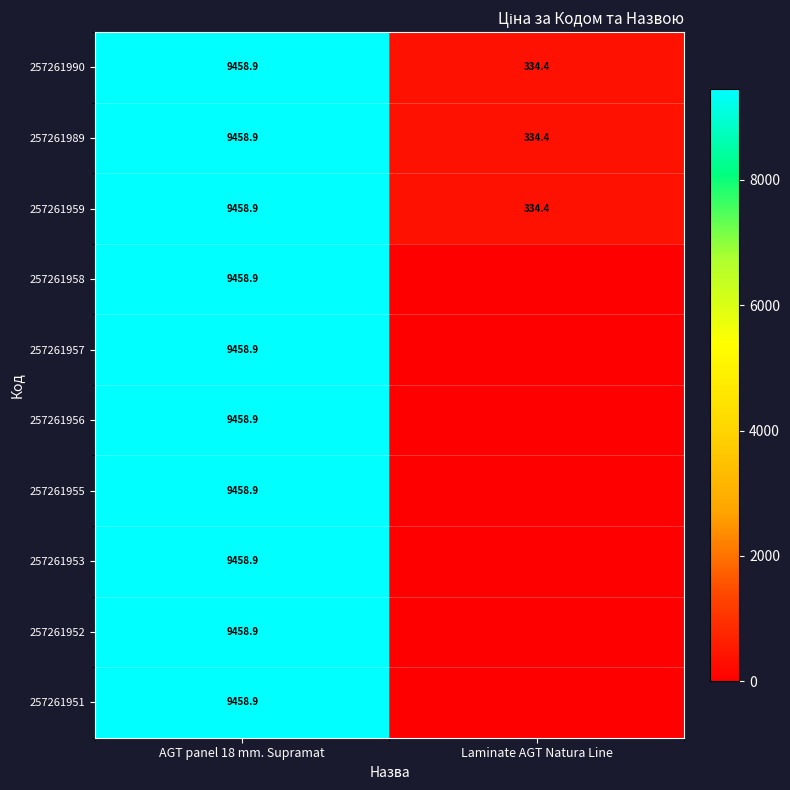

True or false: 257261959 has a value of 12744.4 at AGT panel 18 mm. Supramat.

False